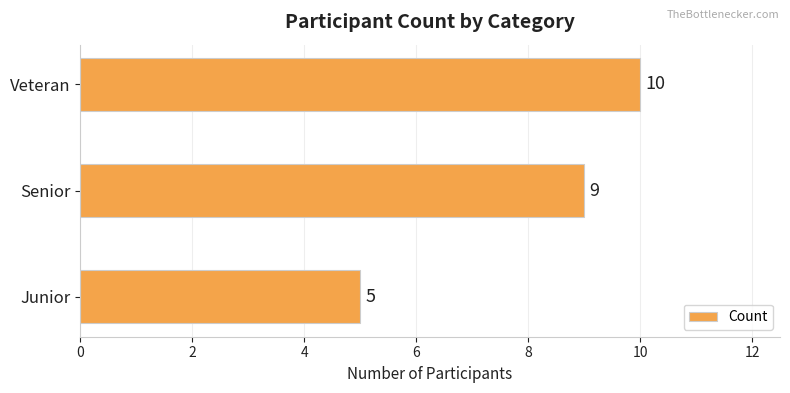

Are the bars grouped side by side (vs. stacked)?

No